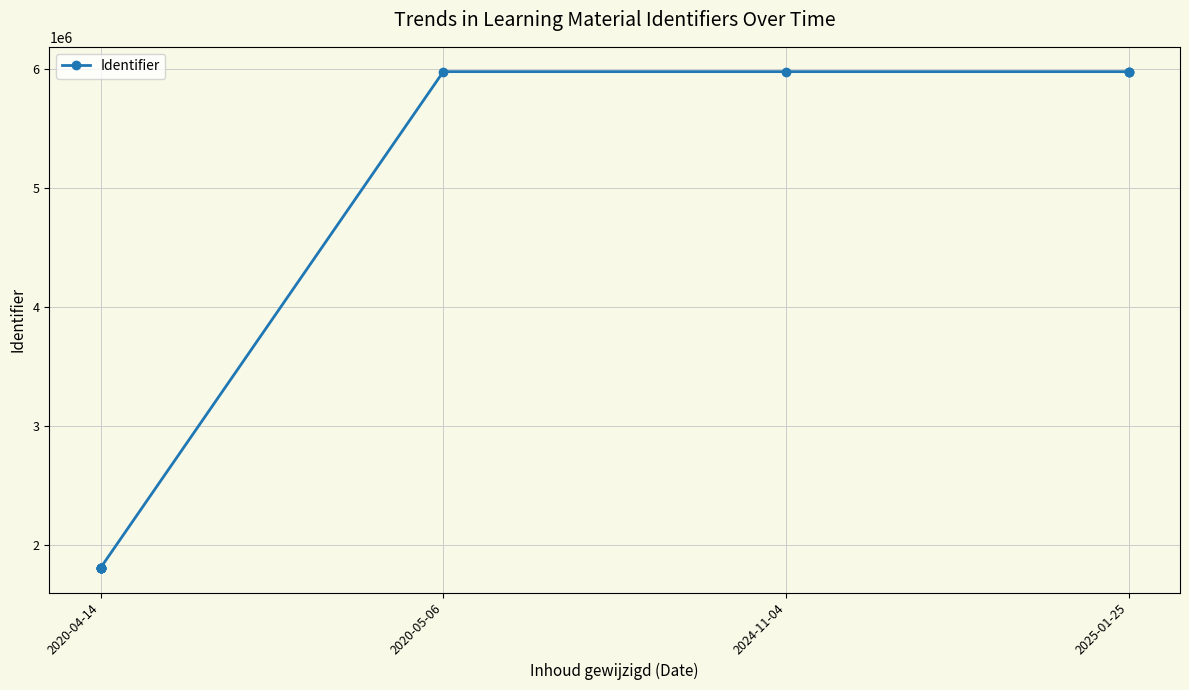

At which category does the chart reach its minimum across all series?

2020-04-14